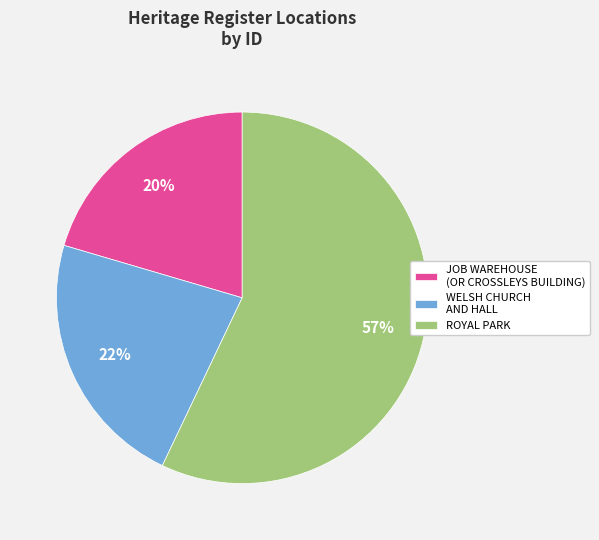

What is the smallest slice in the pie chart?

JOB WAREHOUSE (OR CROSSLEYS BUILDING)